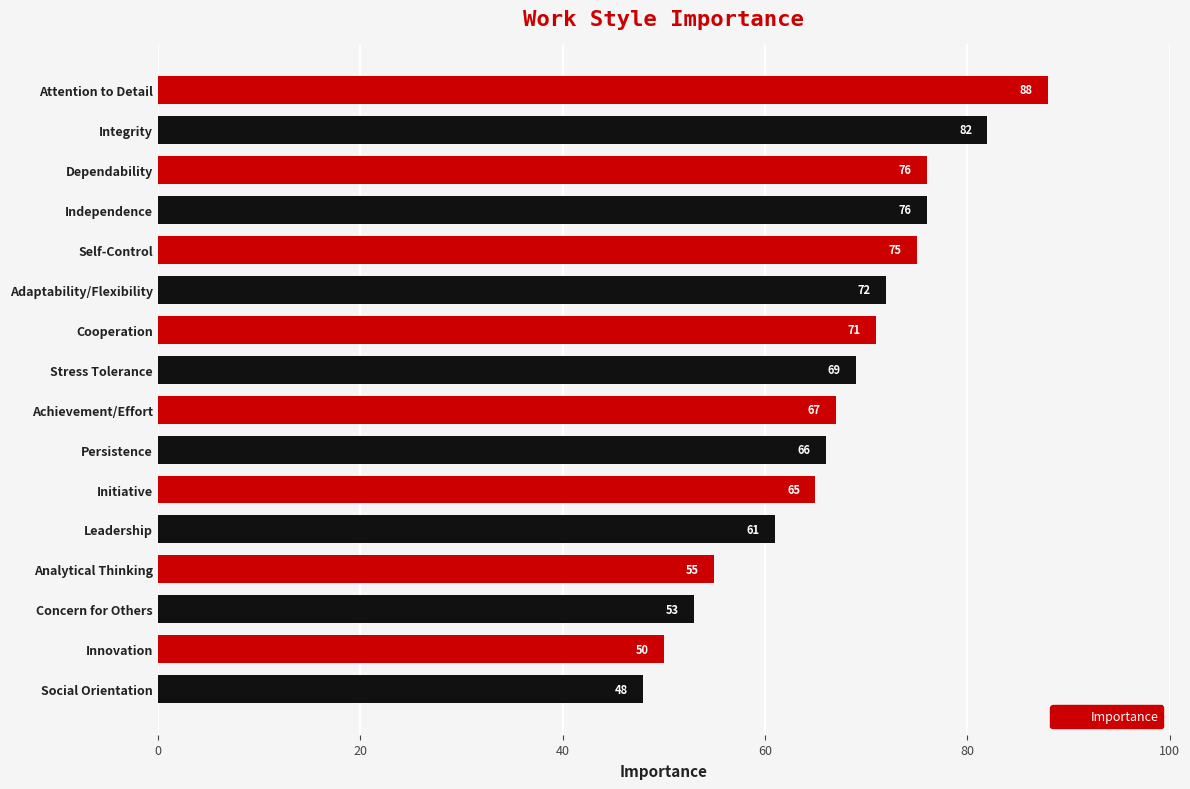

What is the difference between the maximum and minimum values?

40